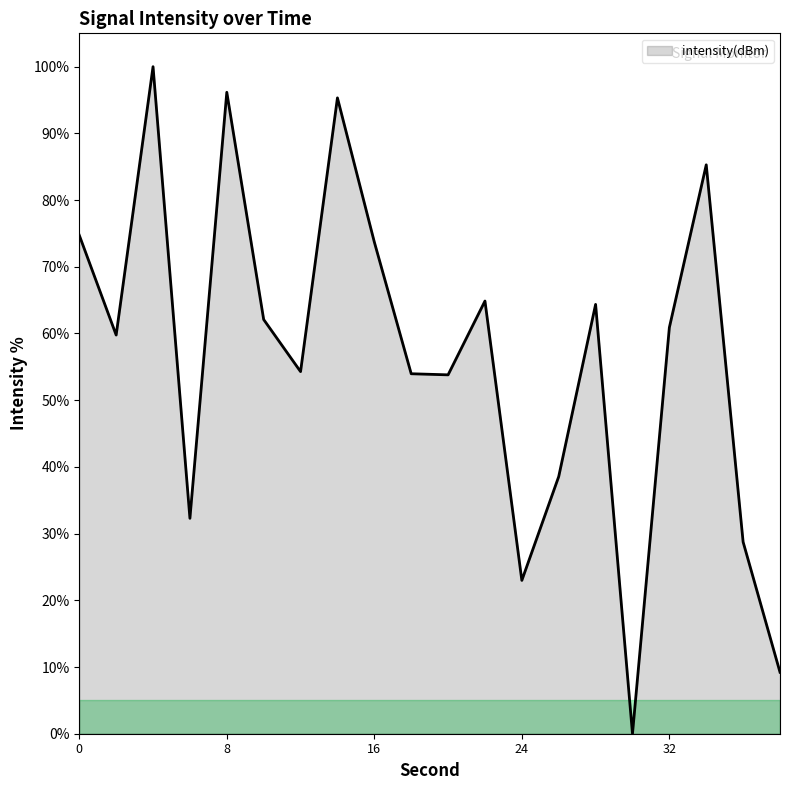

What is the maximum value shown in the chart?

100.0